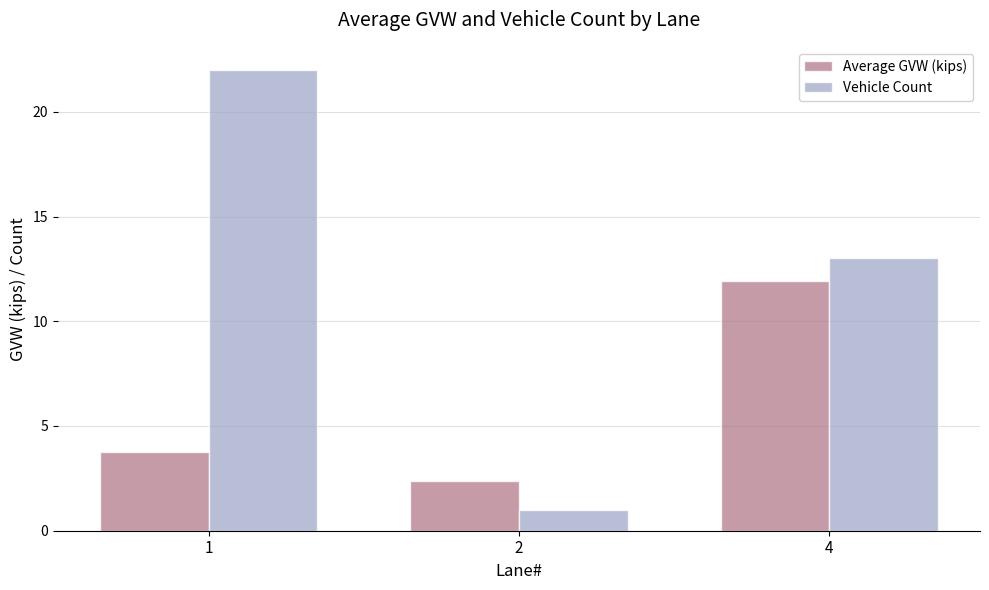

Where is Vehicle Count nearest to the value 11?

4